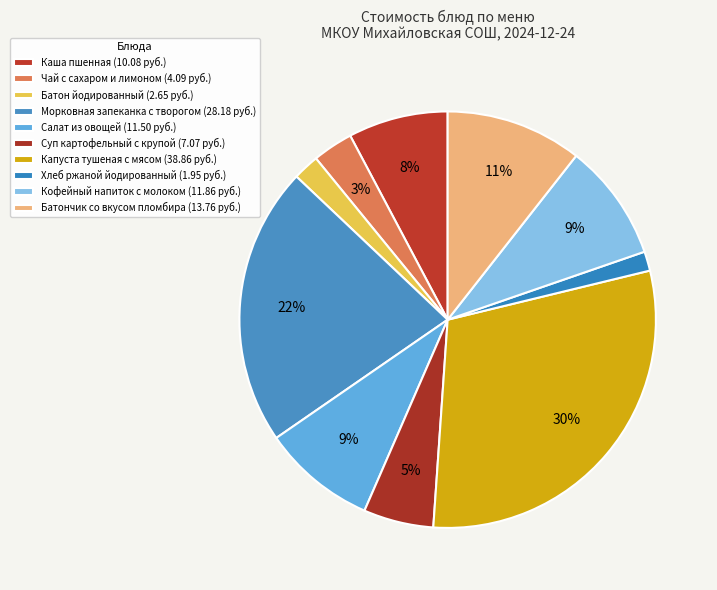

What is the largest slice in the pie chart?

Капуста тушеная с мясом